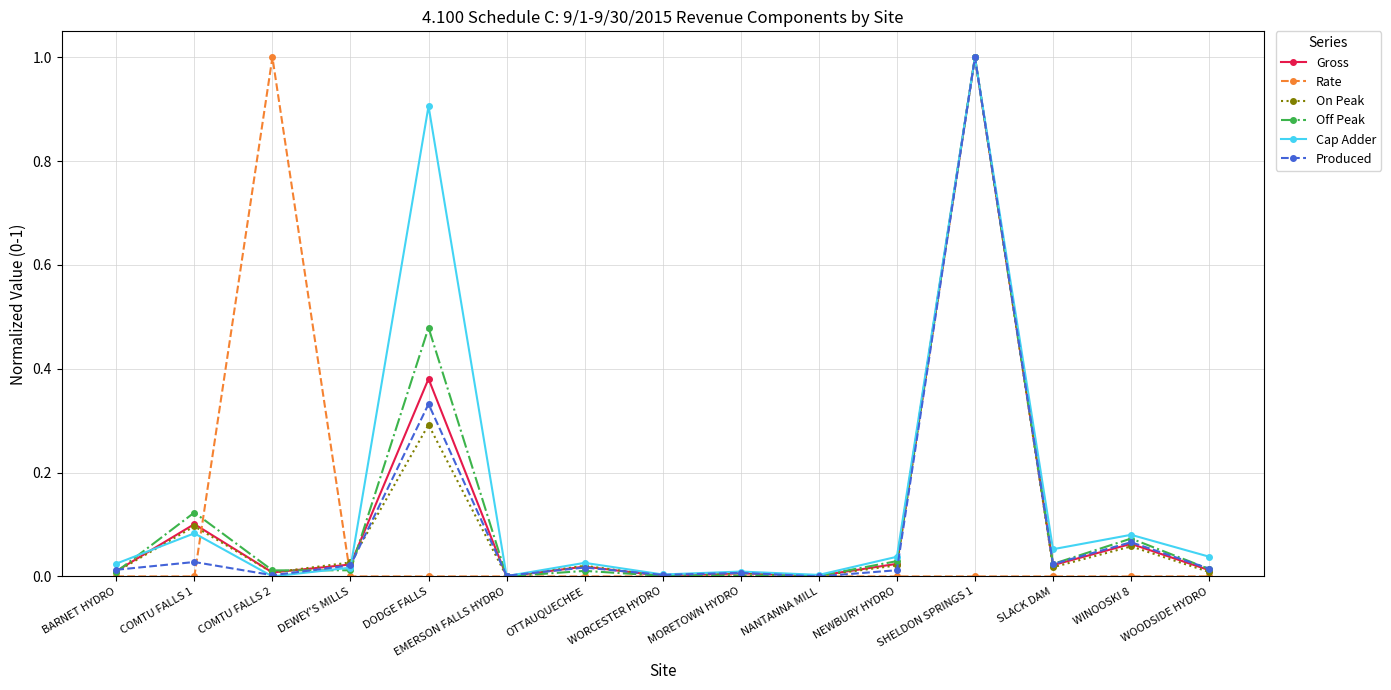

What is the label of the 9th point from the right?

OTTAUQUECHEE